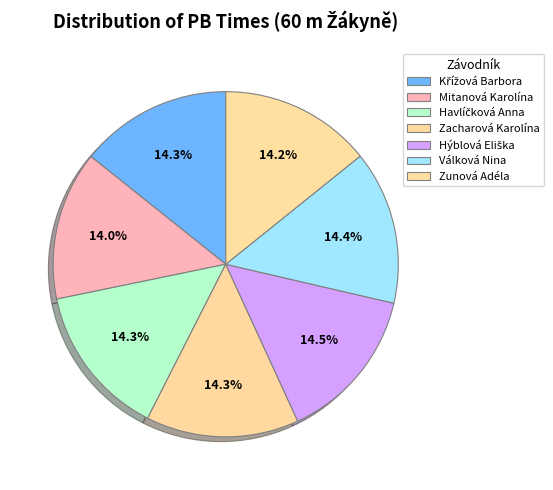

How many segments does this pie chart have?

7